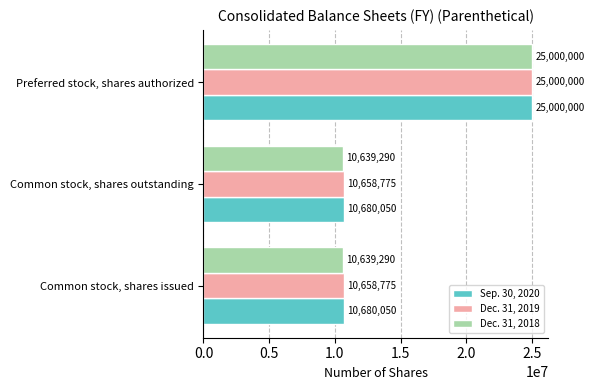

True or false: Sep. 30, 2020 has a value of 25000000 at Preferred stock, shares authorized.

True